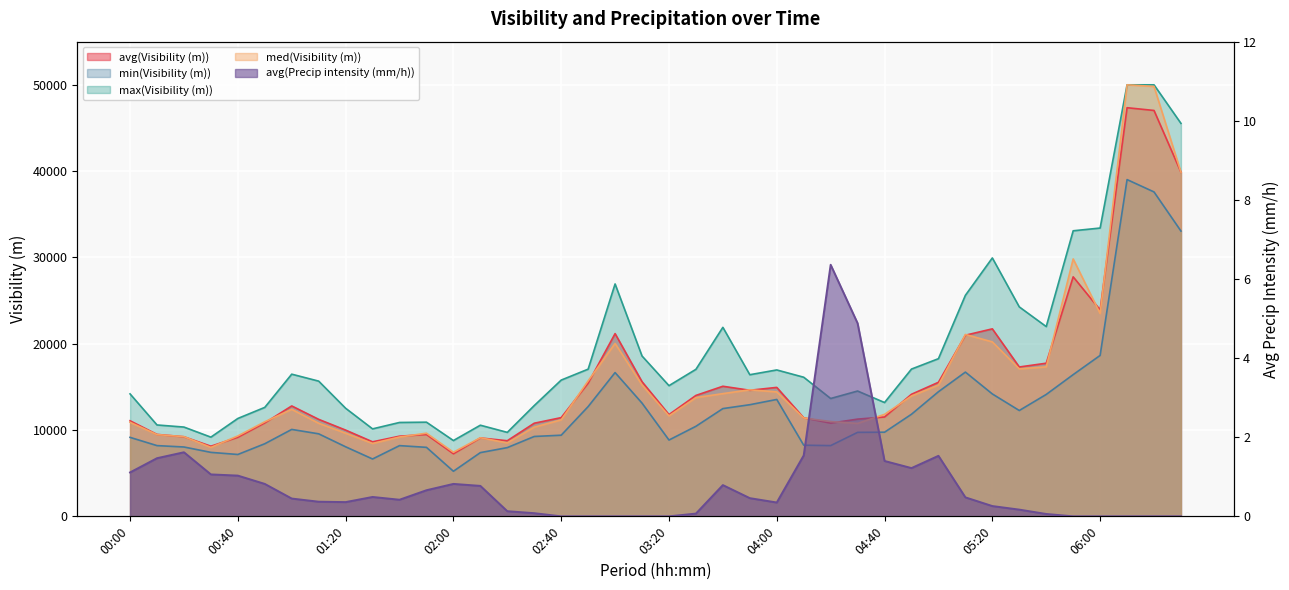

List the labels in order of avg(Visibility (m)) value, smallest first.

02:00, 00:30, 01:30, 02:20, 02:10, 00:40, 00:20, 01:40, 01:50, 00:10, 01:20, 02:30, 04:20, 00:50, 00:00, 01:10, 04:30, 04:10, 02:40, 04:40, 03:20, 01:00, 03:30, 04:50, 03:50, 04:00, 03:40, 02:50, 05:00, 03:10, 05:30, 05:40, 05:10, 03:00, 05:20, 06:00, 05:50, 06:30, 06:20, 06:10